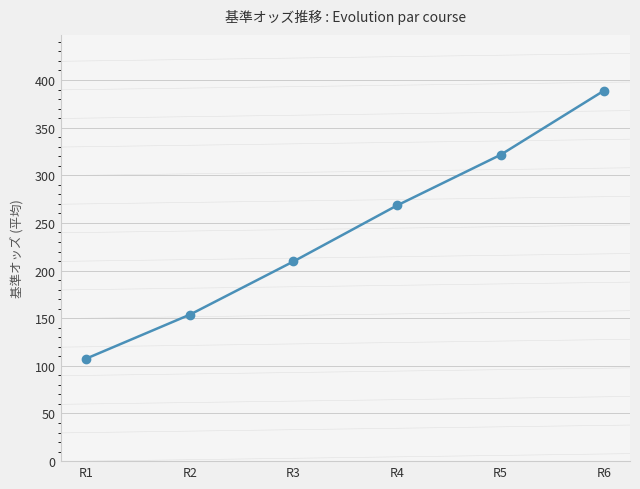

The chart shows a value of 177.3 at R5. True or false?

False